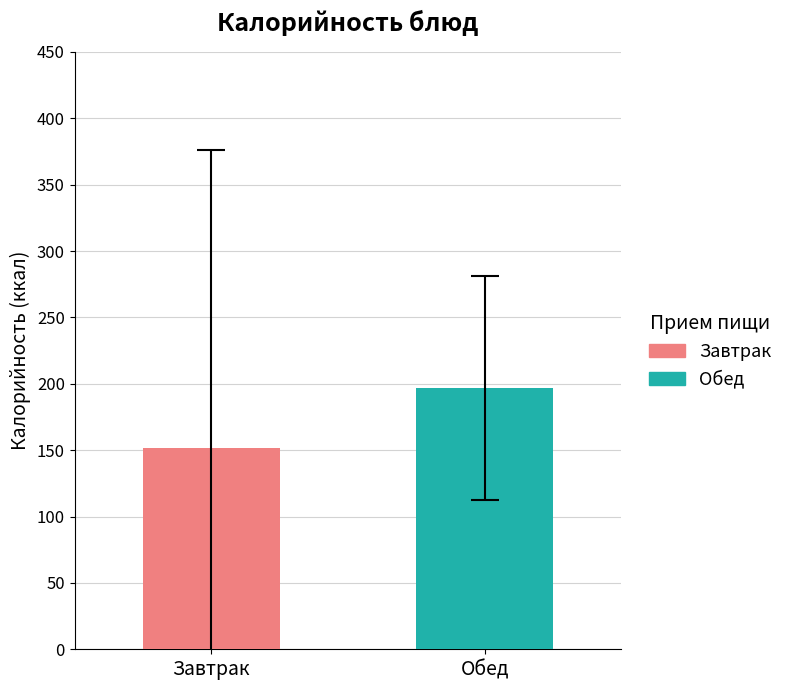

Rank the series by their maximum value, from lowest to highest.

Завтрак, Обед